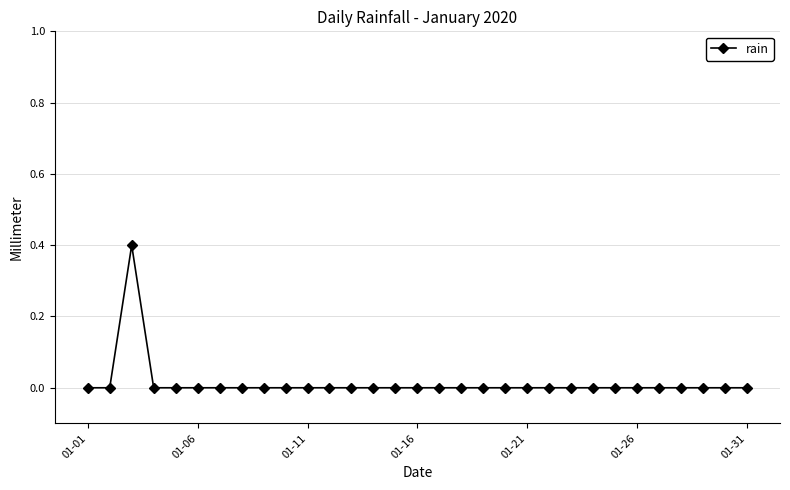

What is the greatest value displayed?

0.4